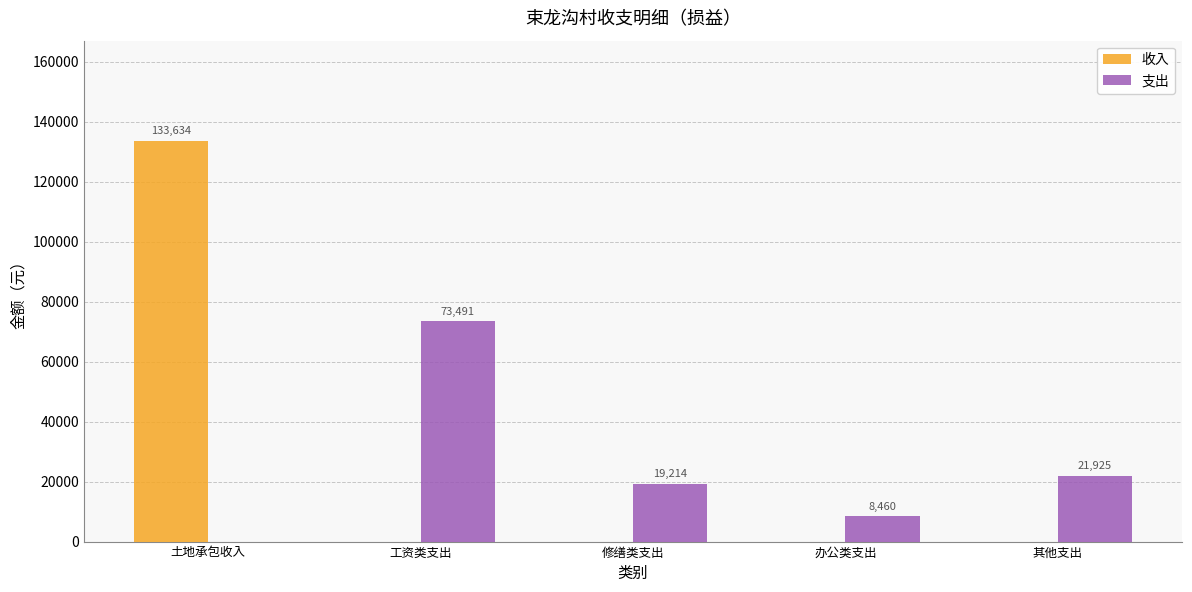

At which label does 支出 first exceed 19214?

工资类支出